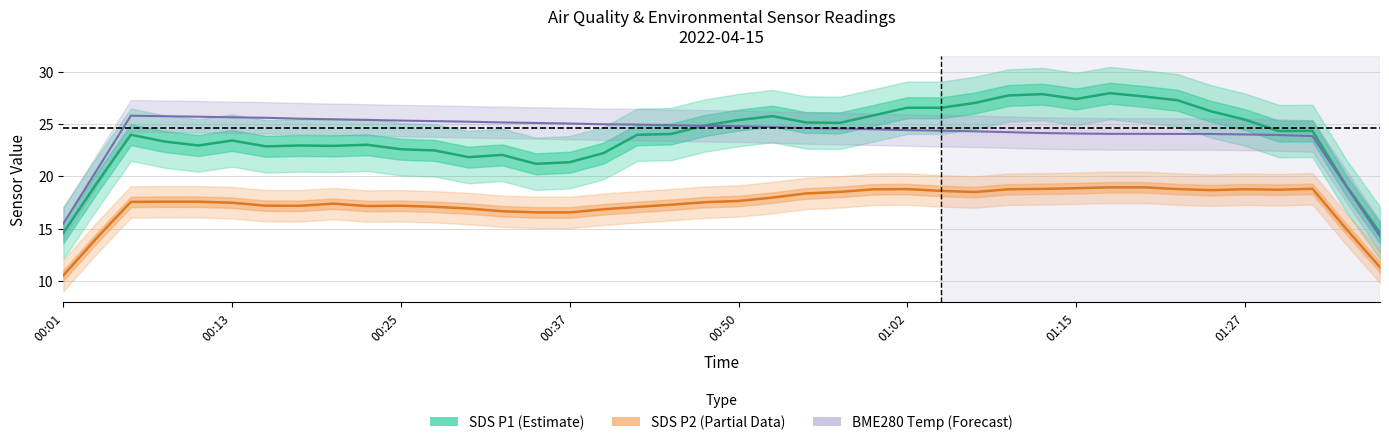

Which series changed the most between 01:02 and 28?

SDS P1 (Estimate)